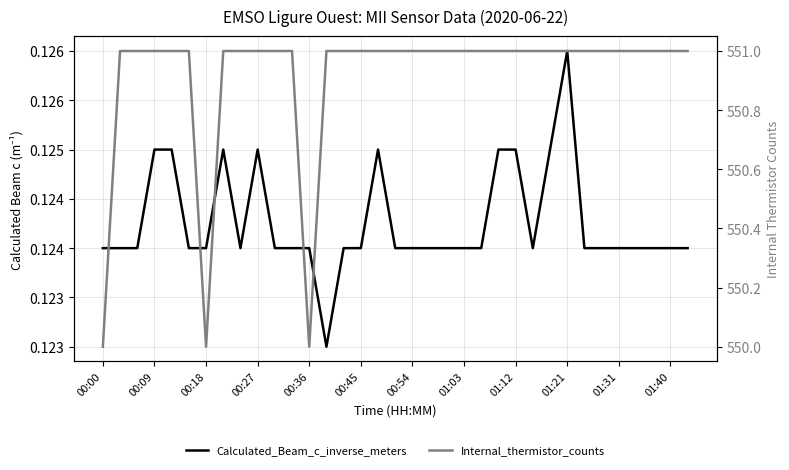

True or false: Internal_thermistor_counts and Calculated_Beam_c_inverse_meters cross at least once.

False